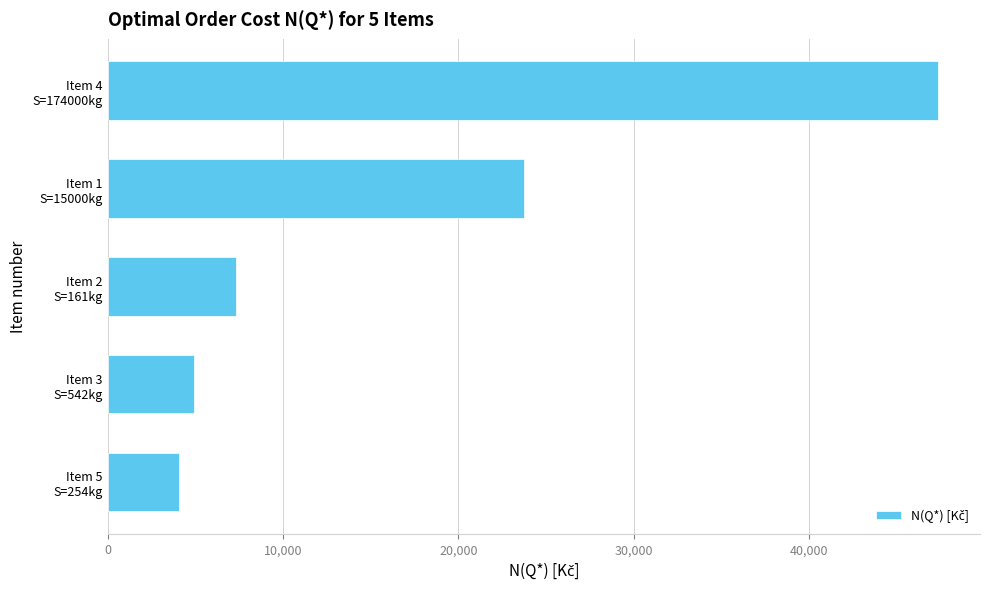

Reading top to bottom, list all the values displayed in this chart.

47365.2	23739.2	7315.9	4924.6	4082.4